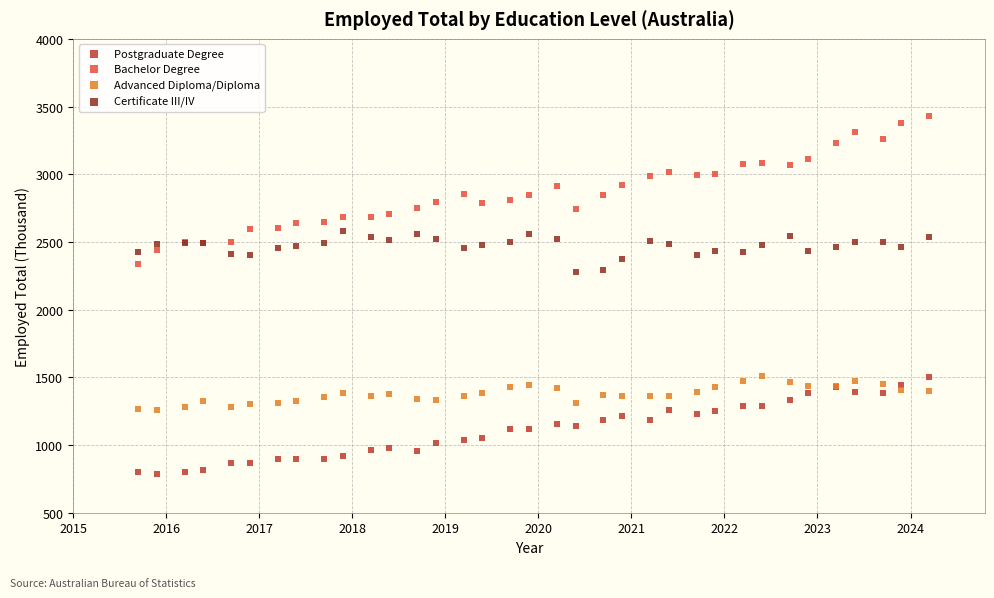

What are all the series names shown in the legend?

Postgraduate Degree, Bachelor Degree, Advanced Diploma/Diploma, Certificate III/IV